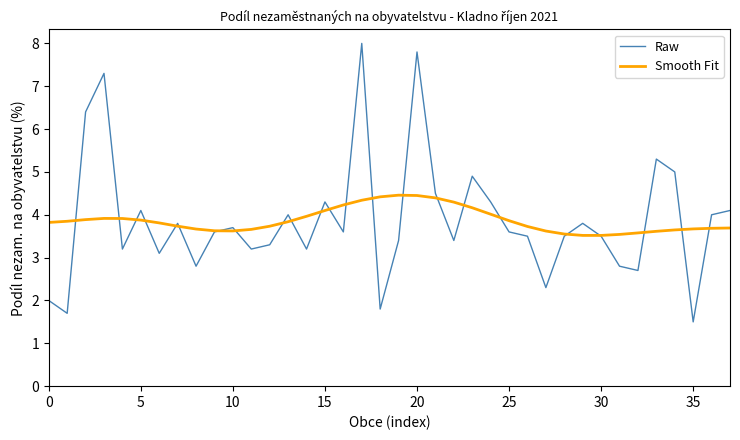

List the series in order of their peak value, lowest first.

Smooth Fit, Raw